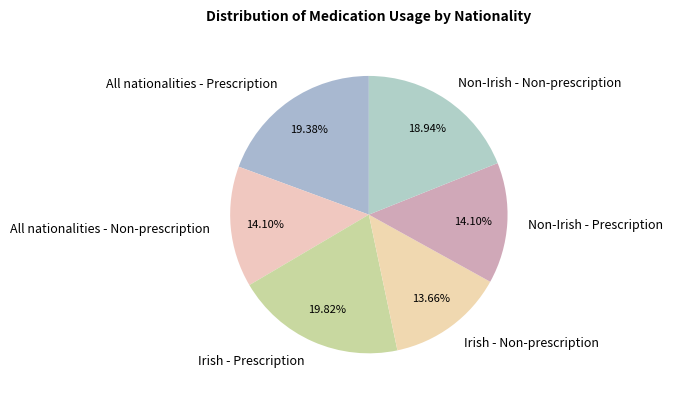

To the nearest percent, what is the difference between the All nationalities - Non-prescription and Non-Irish - Non-prescription slice percentages?

5%